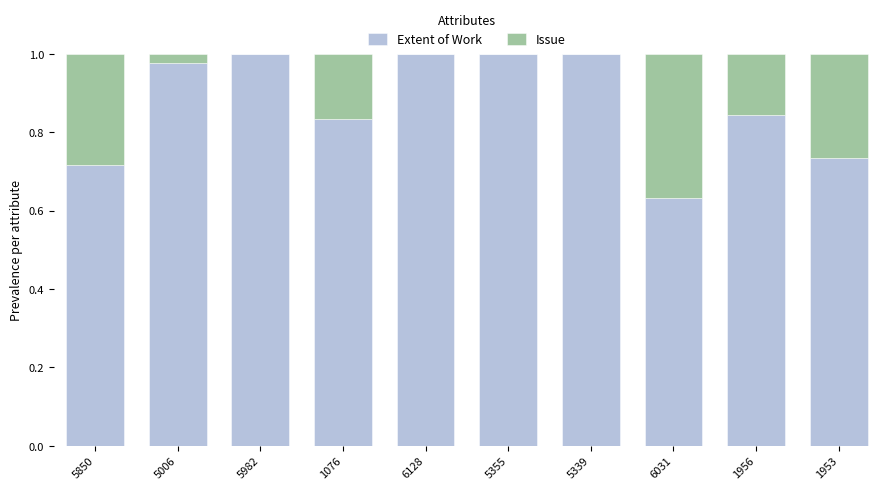

What is the sum of the Extent of Work values at 6128 and 5355?

2.0